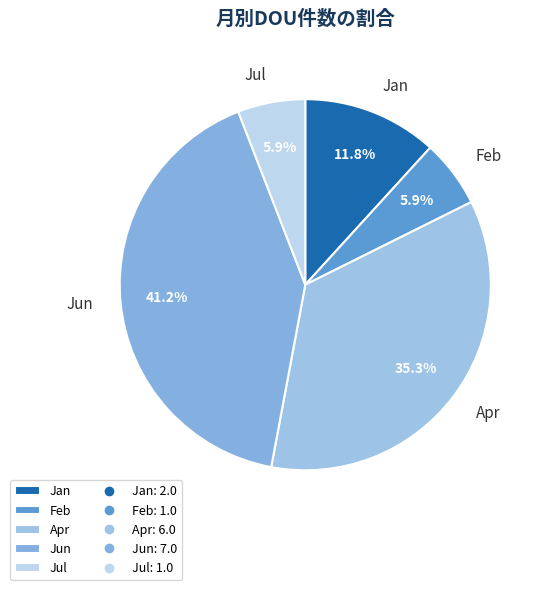

What is the largest slice in the pie chart?

Jun